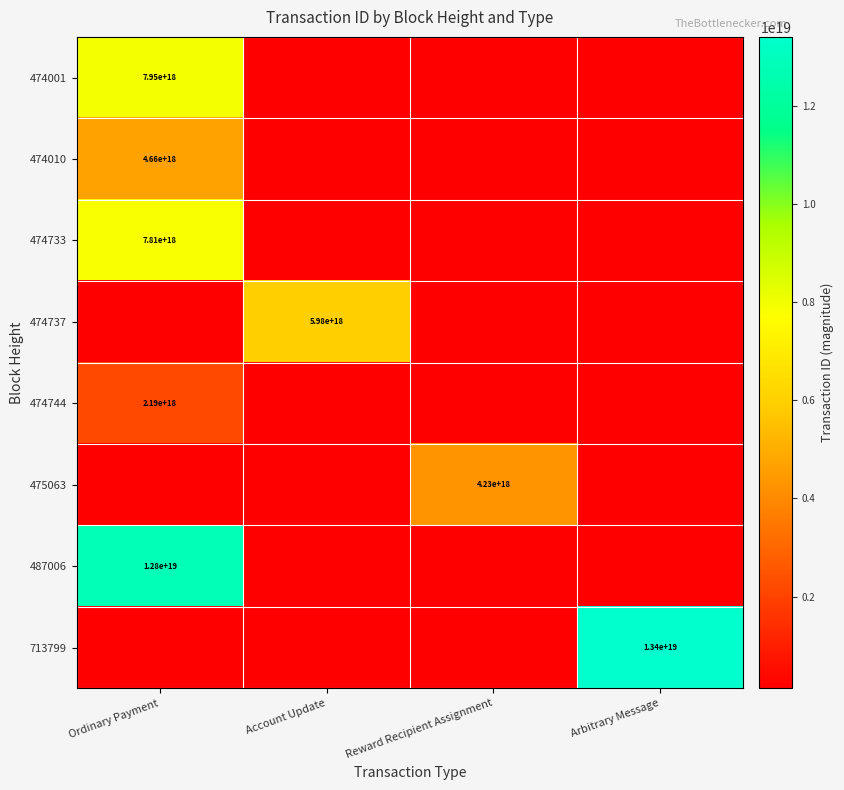

The 474010 series shows 1415139725318800640 at Ordinary Payment. True or false?

False